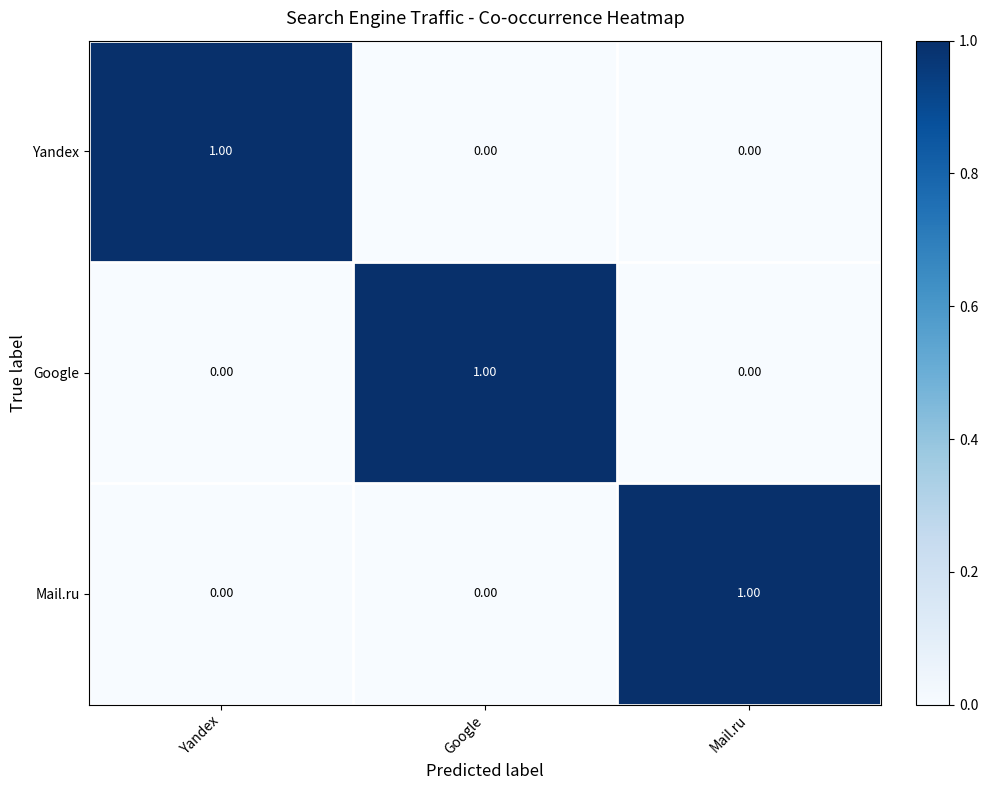

Is the value of Yandex at Yandex greater than the value of Google at Mail.ru?

Yes